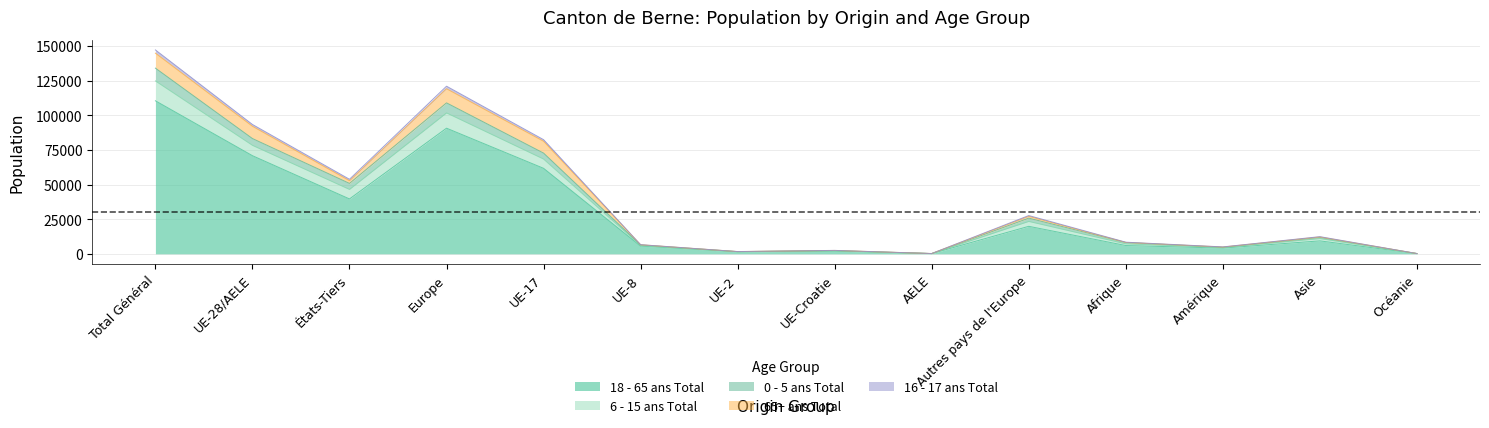

At how many categories does at least one series exceed 94955?

2